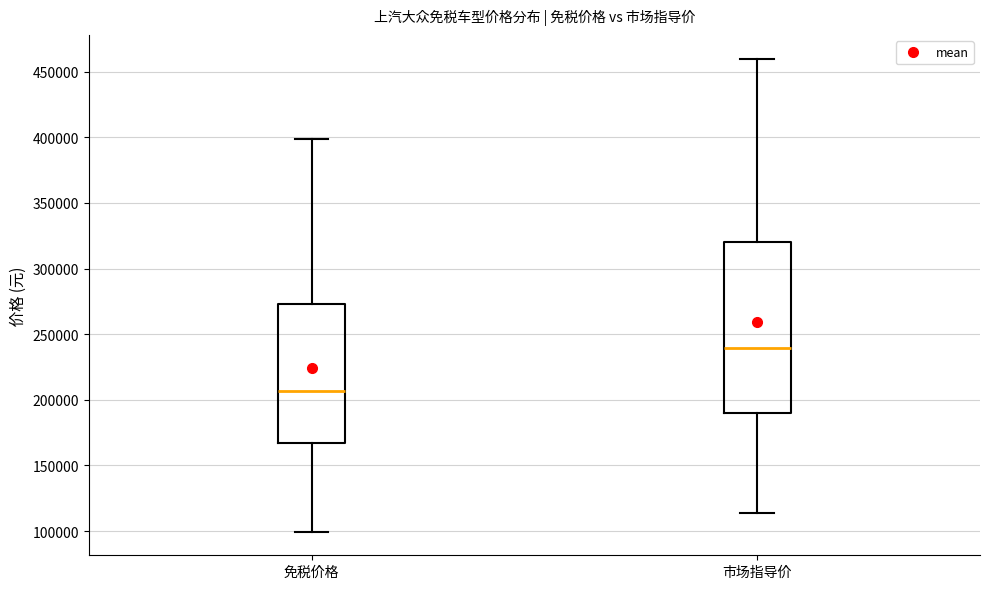

Which box has the lowest median line?

免税价格